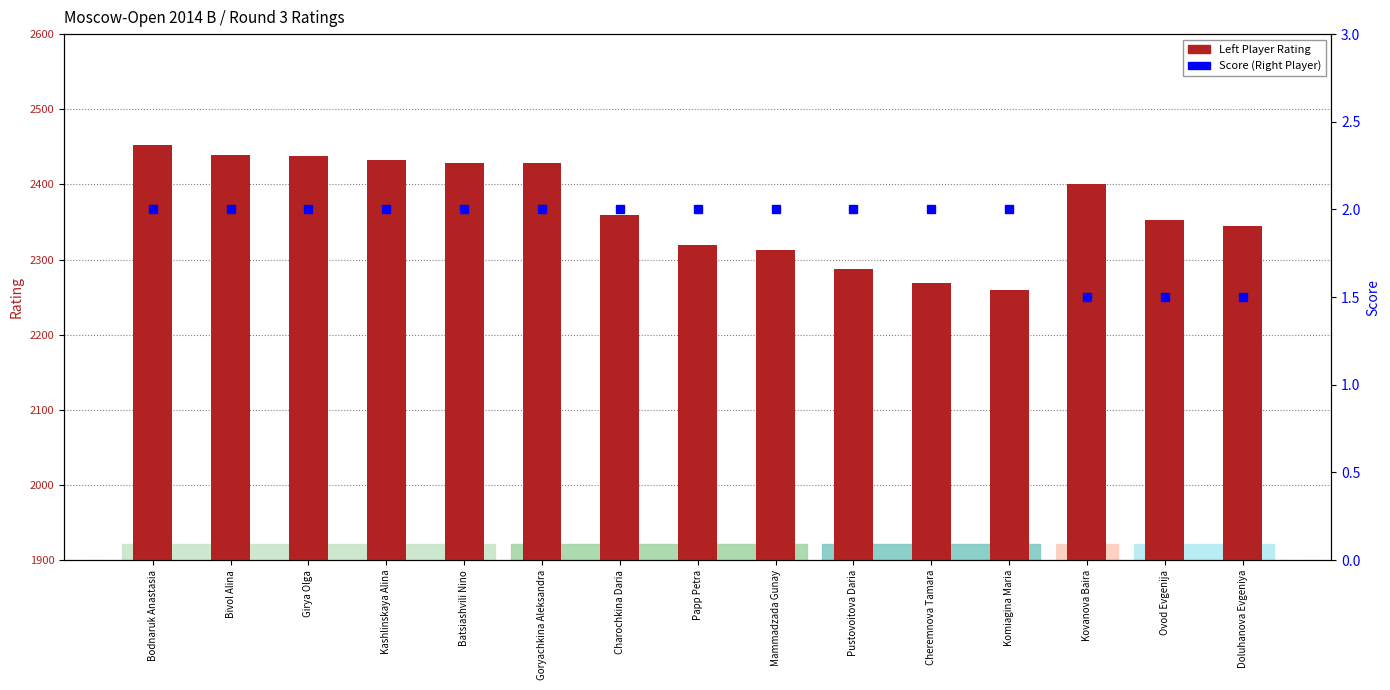

What is the minimum value shown in the chart?

1.5